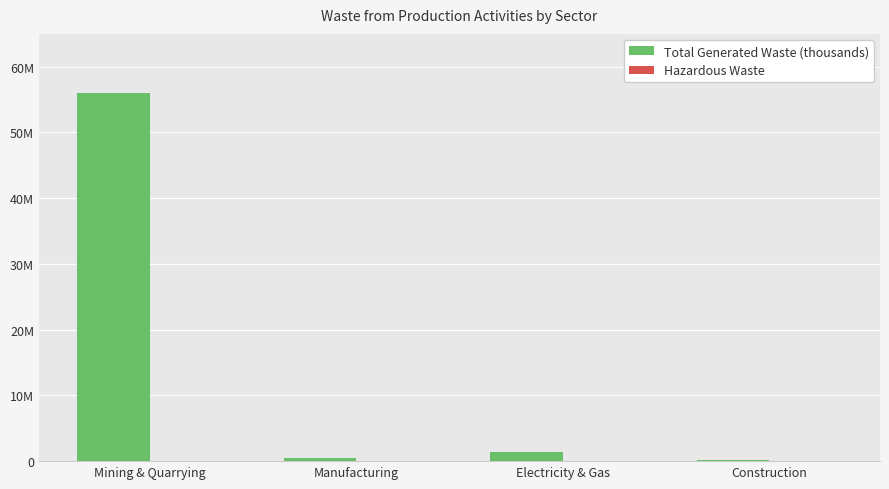

What is the sum of the Total Generated Waste (thousands) values at Electricity & Gas and Manufacturing?

1897201